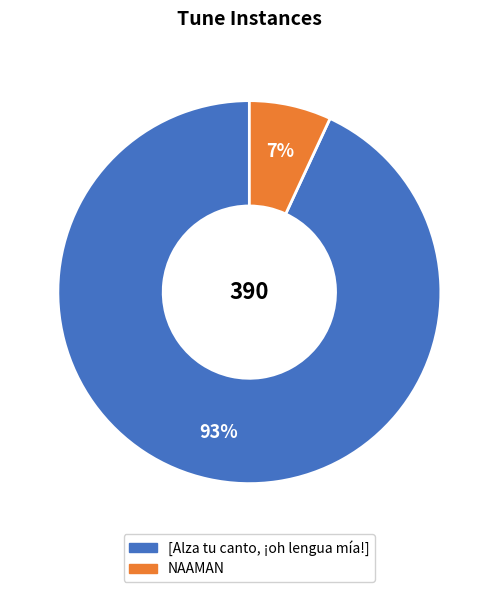

To the nearest percent, what portion does NAAMAN represent?

7%